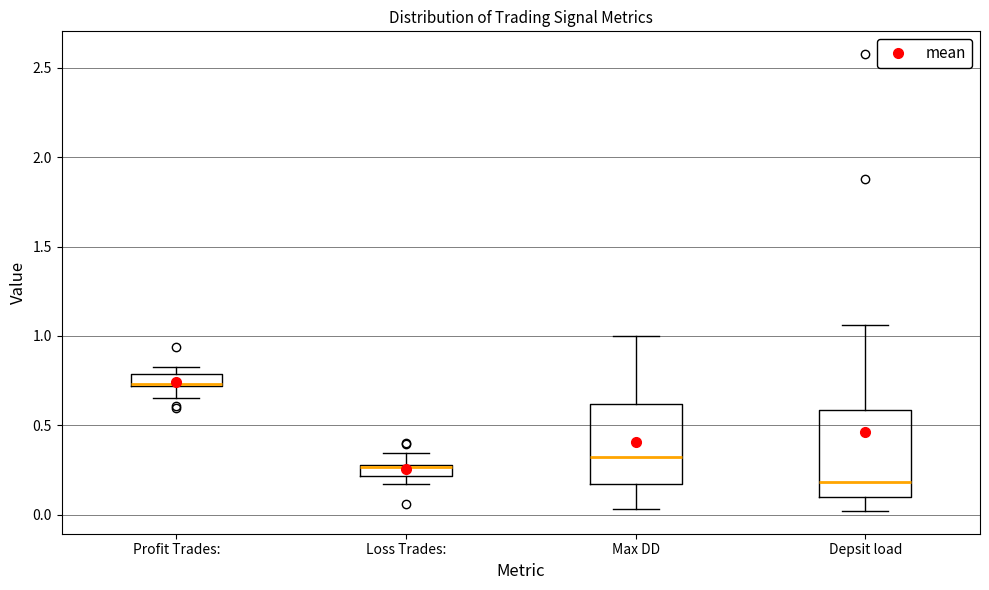

Where does the lower whisker of the box for Depsit load end on the y-axis? The values are not printed on the chart, so give them approximately, as read against the axis.

0.00